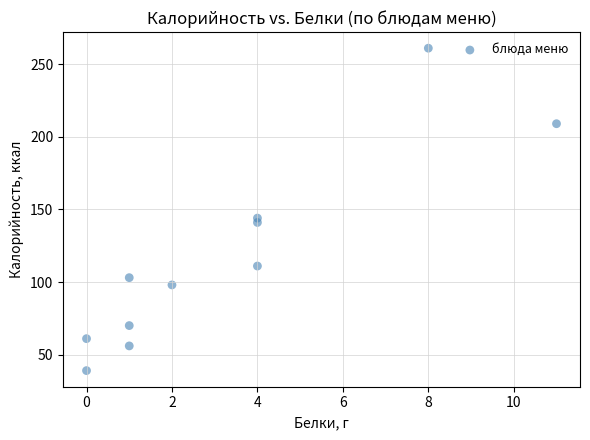

What is the average X value?

3